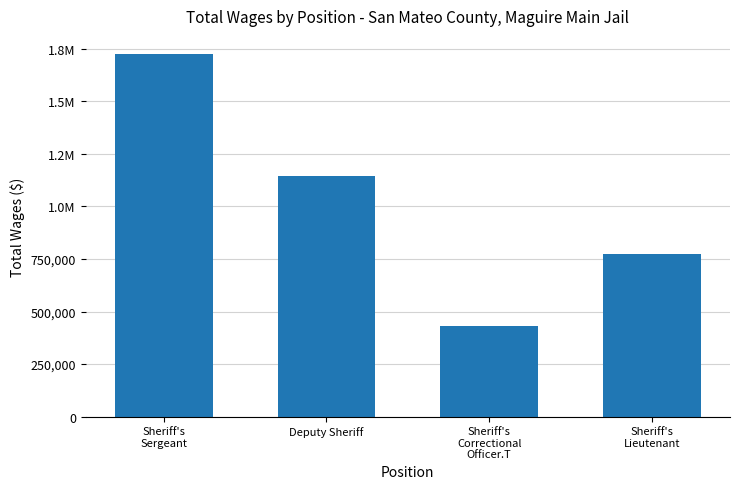

Are the bars horizontal?

No